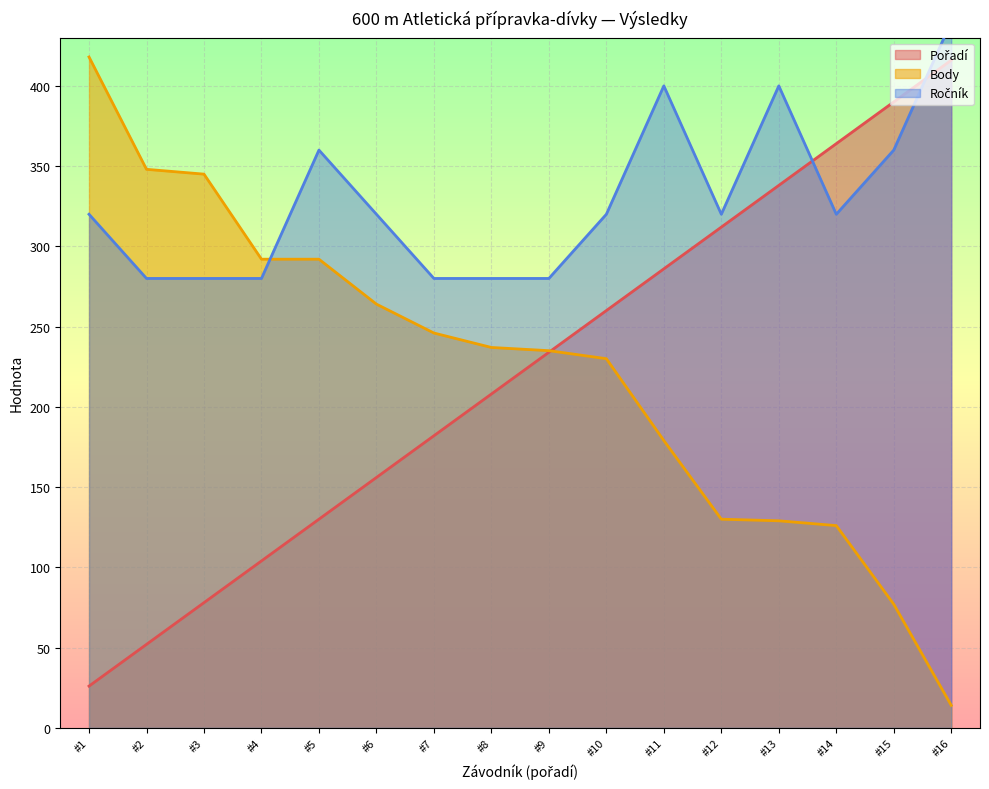

The Body series shows 258 at #11. True or false?

False